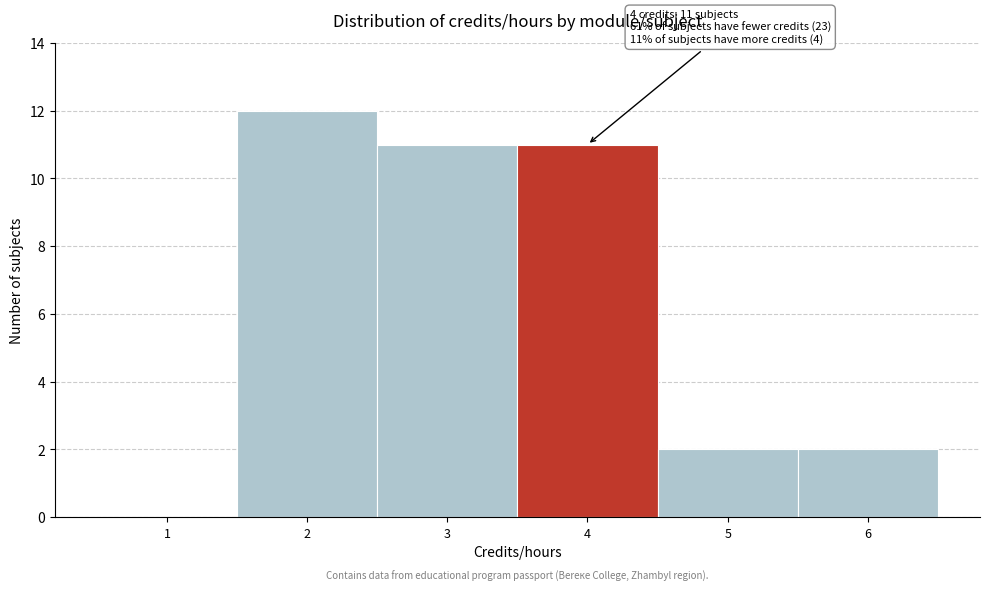

Reading right to left, transcribe all the data shown in this chart.

6=2	5=2	4=11	3=11	2=12	1=0